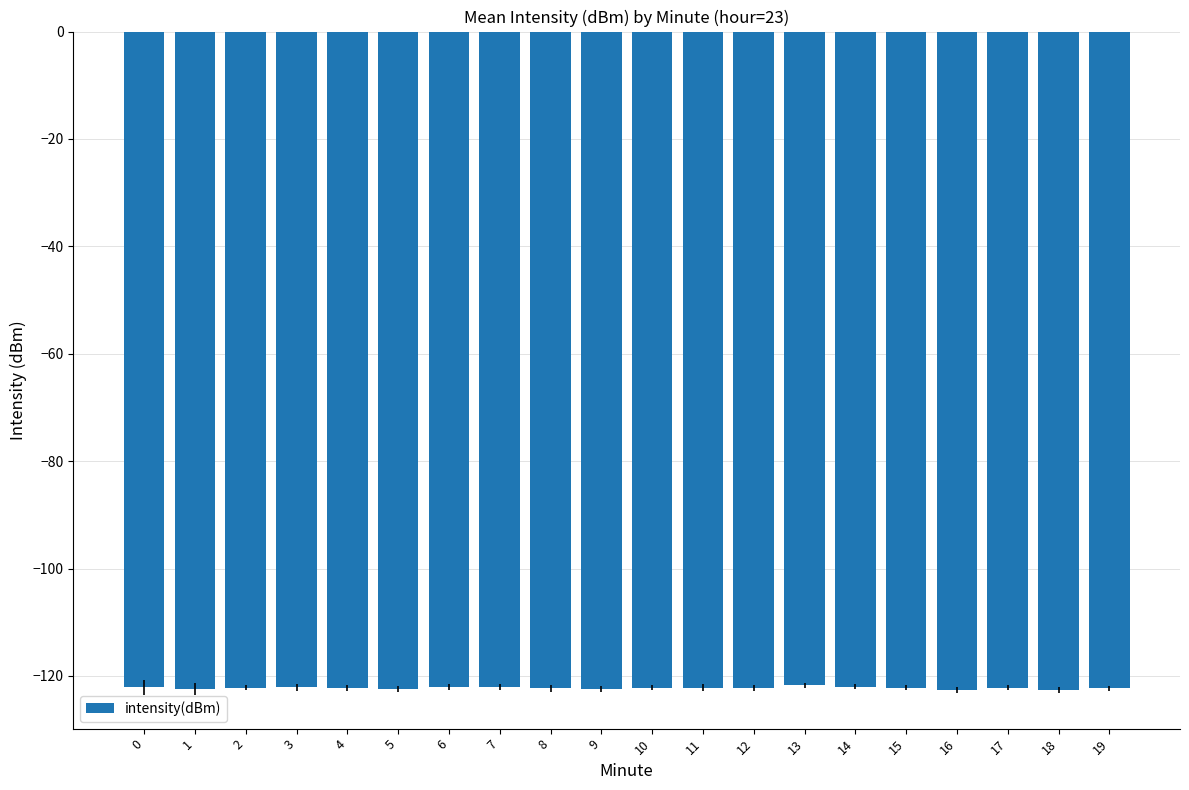

How many values are below -122?

18